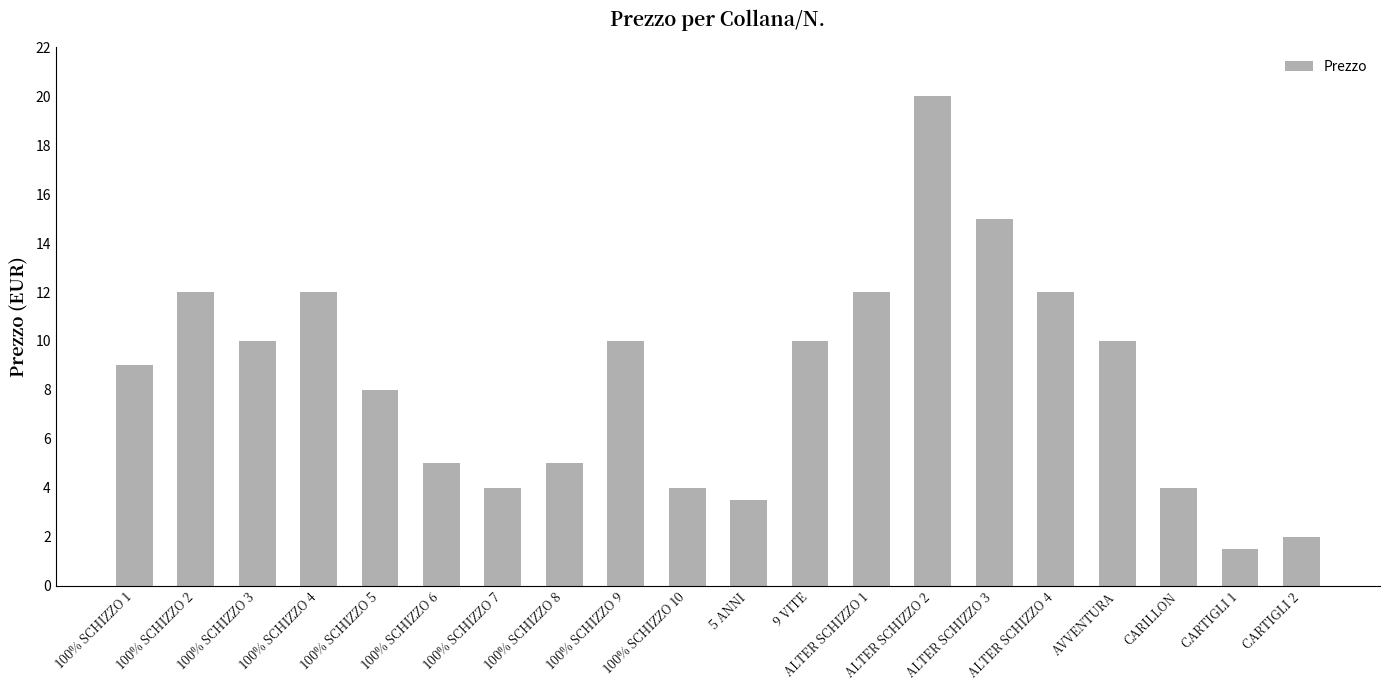

What is the label of the 1st bar from the right?

CARTIGLI 2